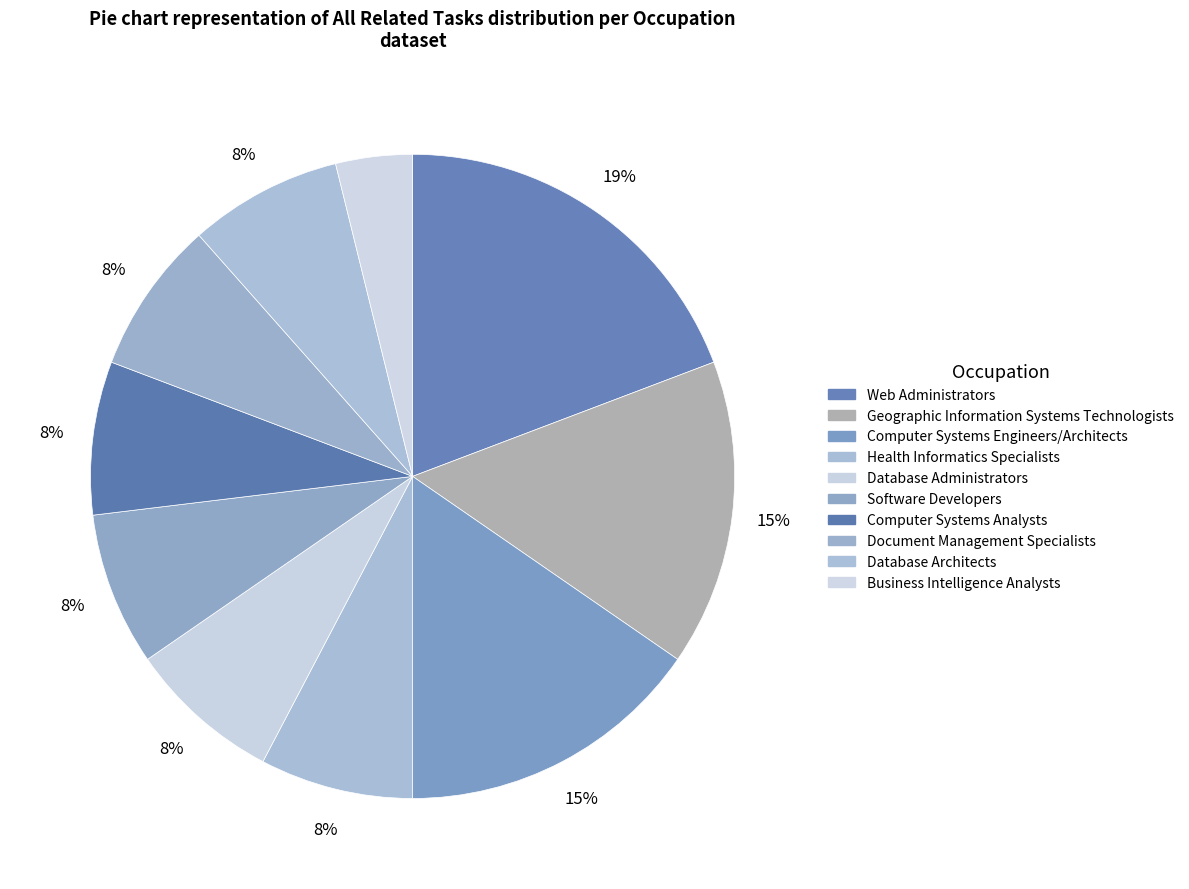

How many segments does this pie chart have?

10